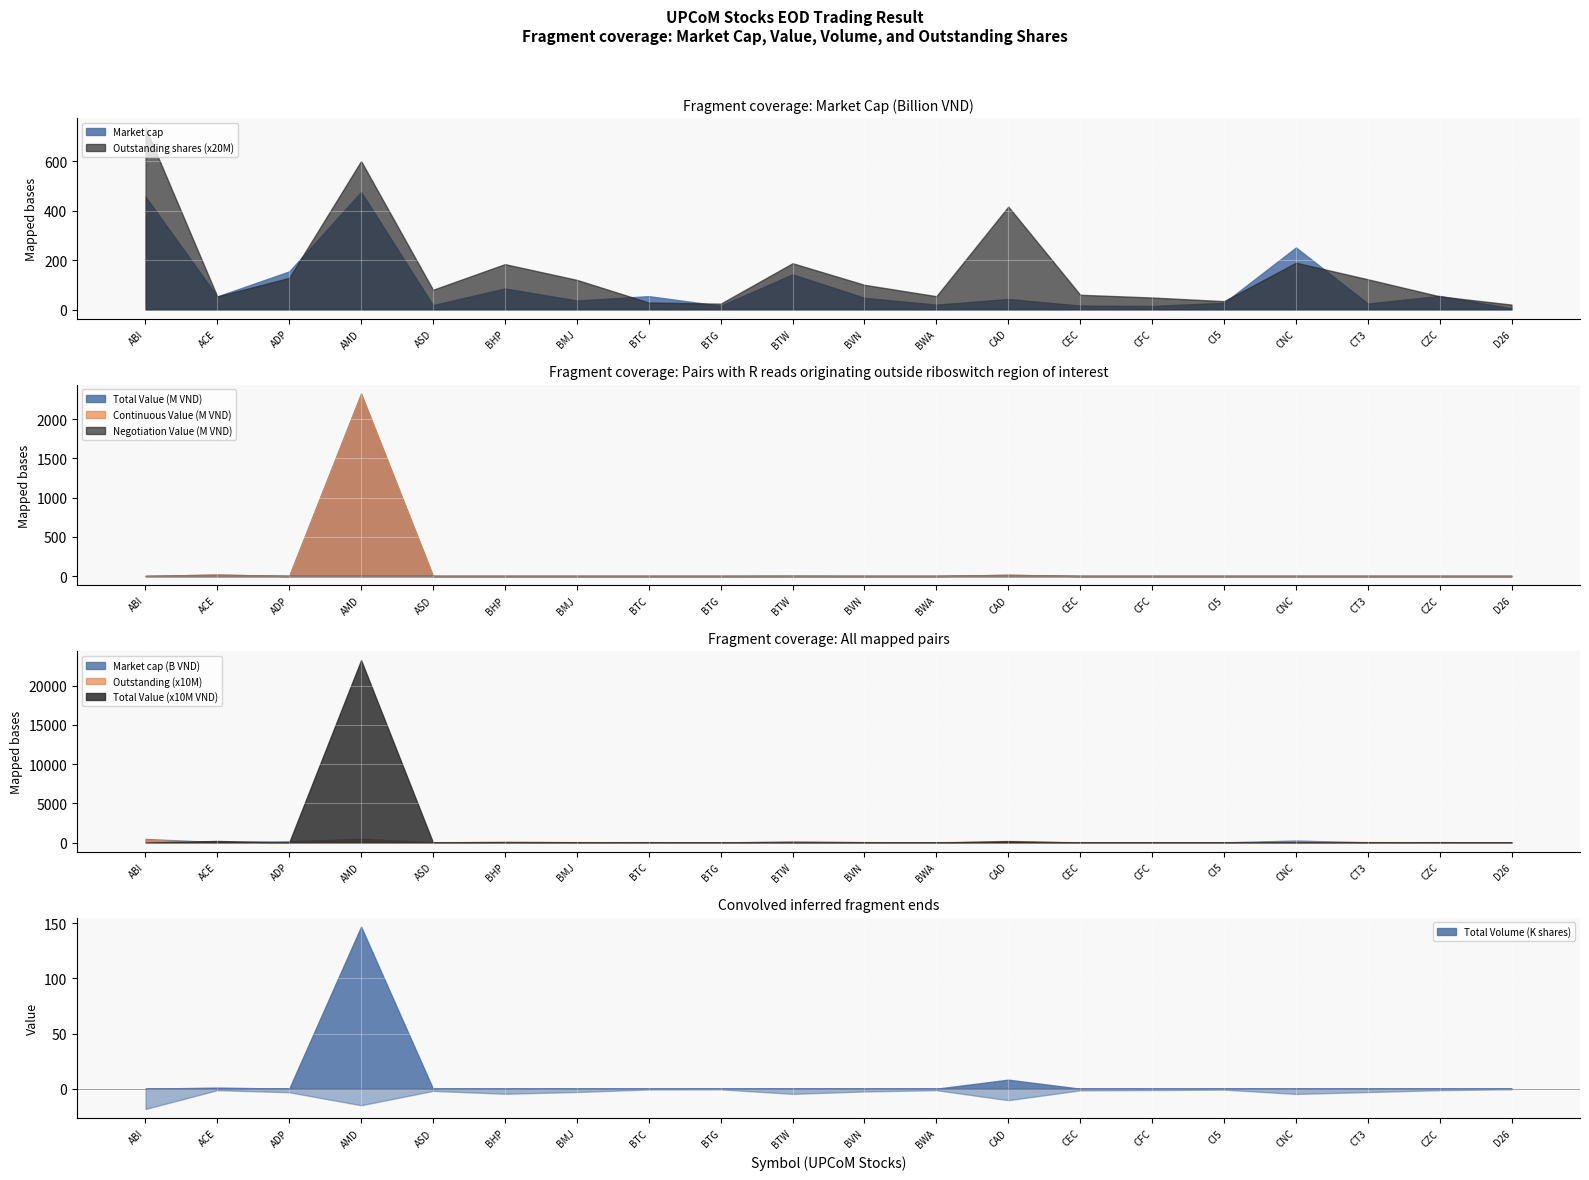

Is it true that Market cap equals 22428051537 at CFC?

False